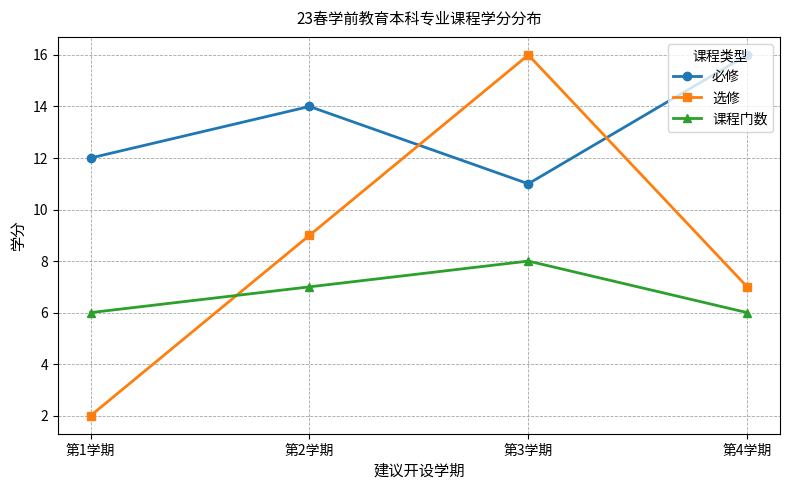

Where is the first local maximum for 必修?

第2学期